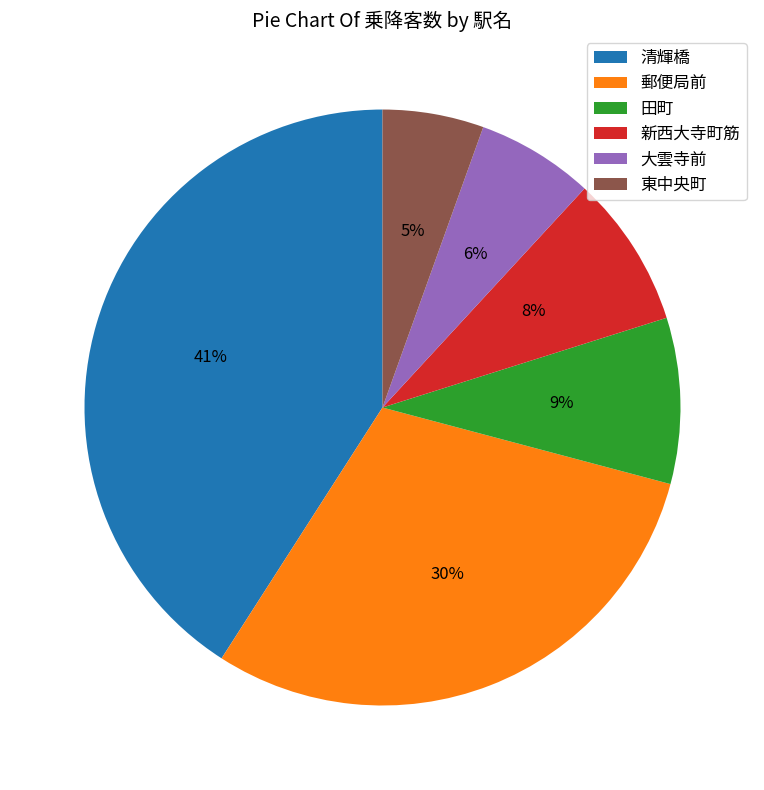

Does any single category account for the majority?

No